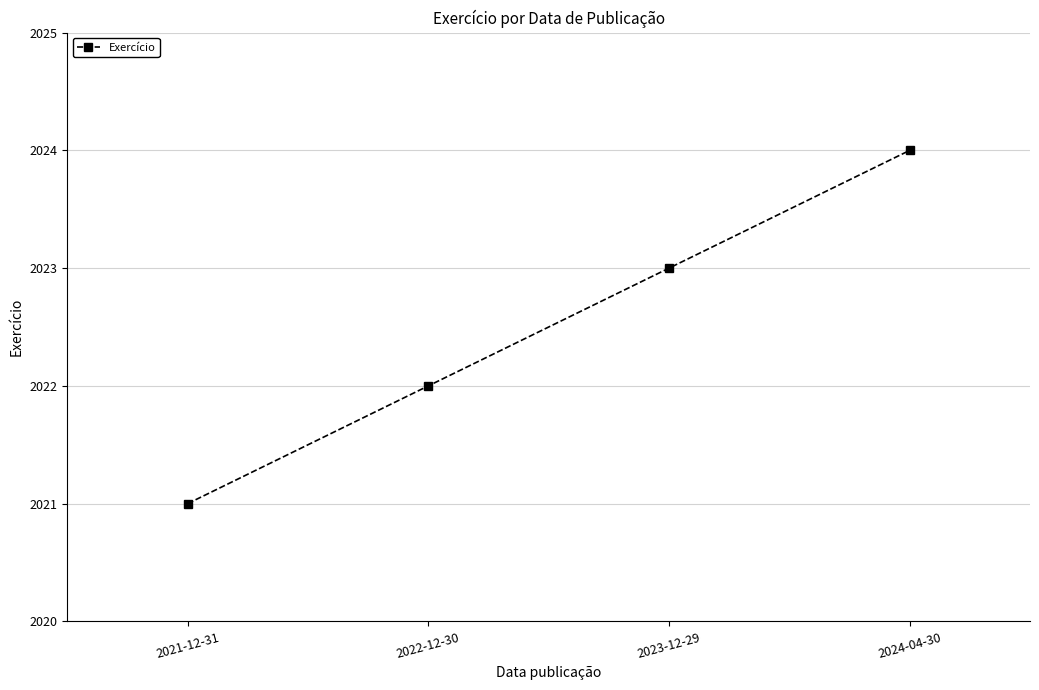

Reading left to right, what are all the values shown in this chart?

2021	2022	2023	2024